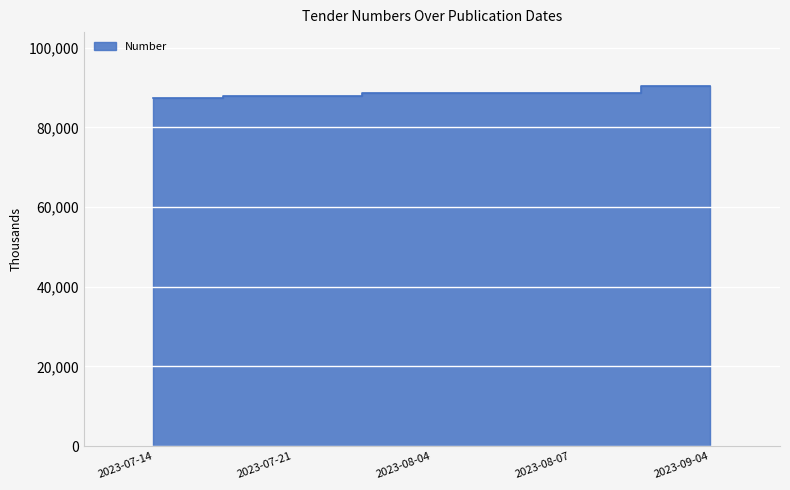

What is the difference between the maximum and minimum values?

2925.2